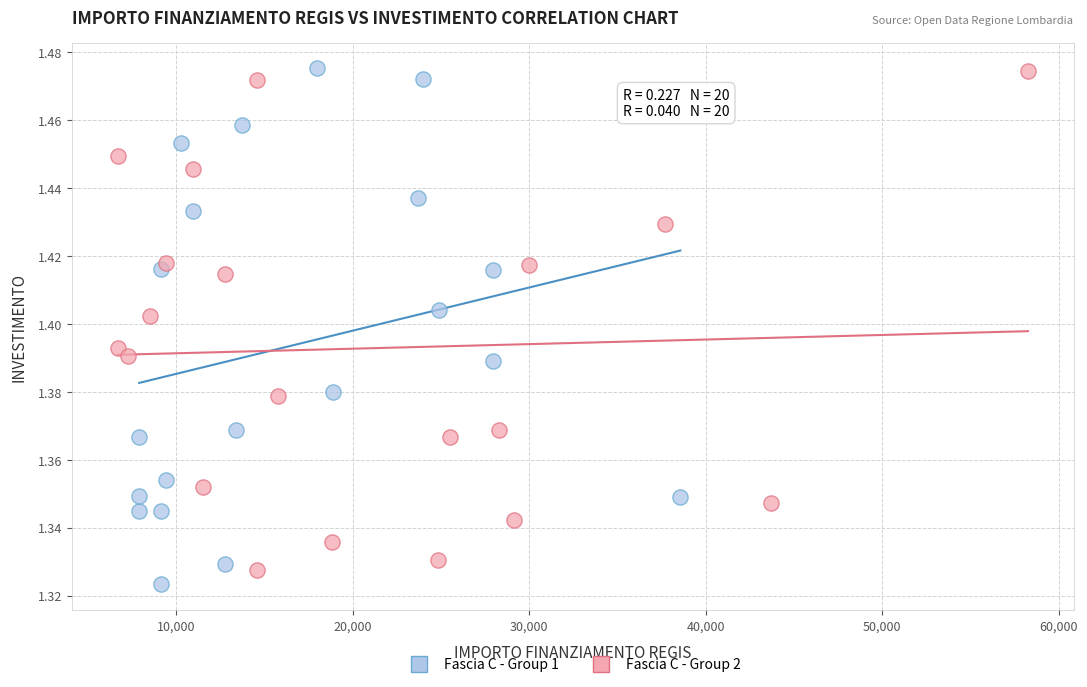

Which series has the largest Y range (max minus min)?

Fascia C - Group 1